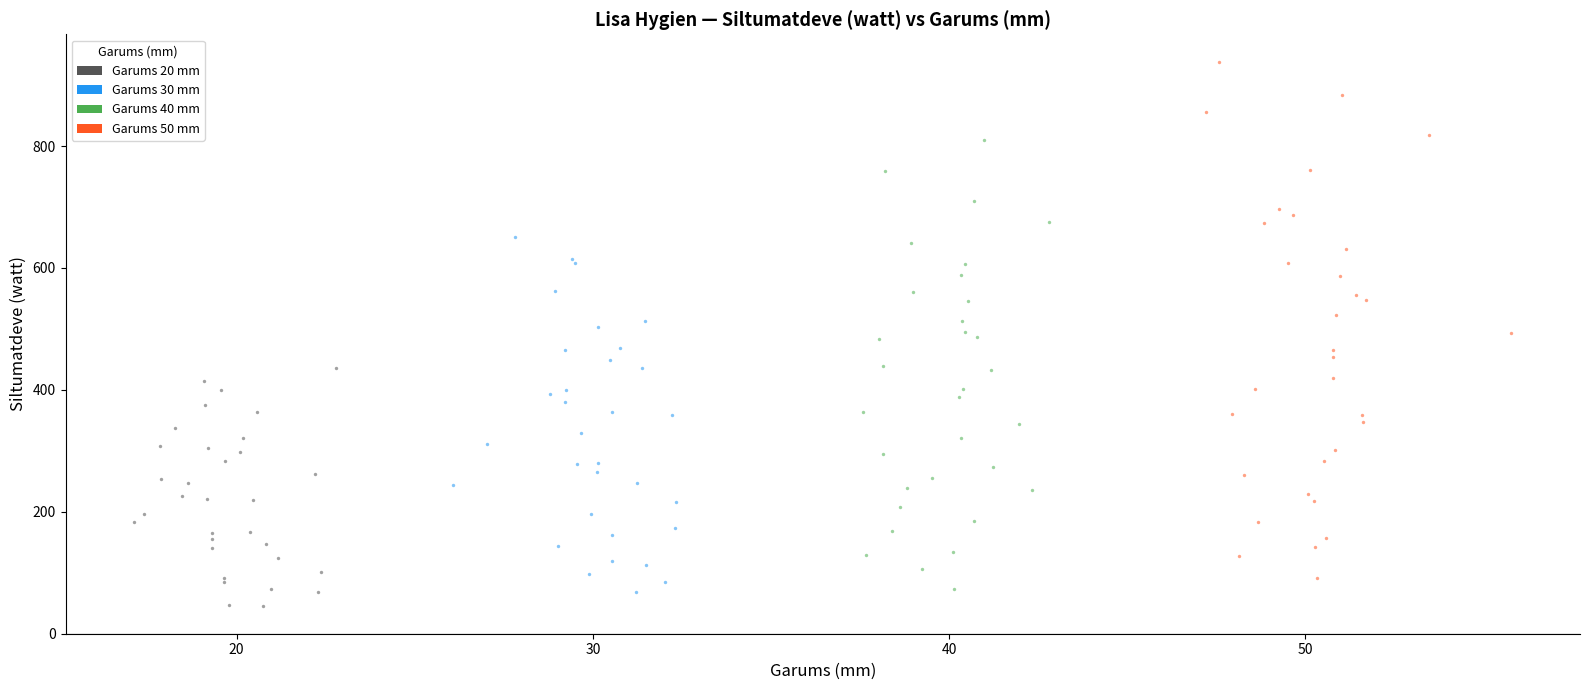

Which series has the widest spread of Y values?

Garums 50 mm